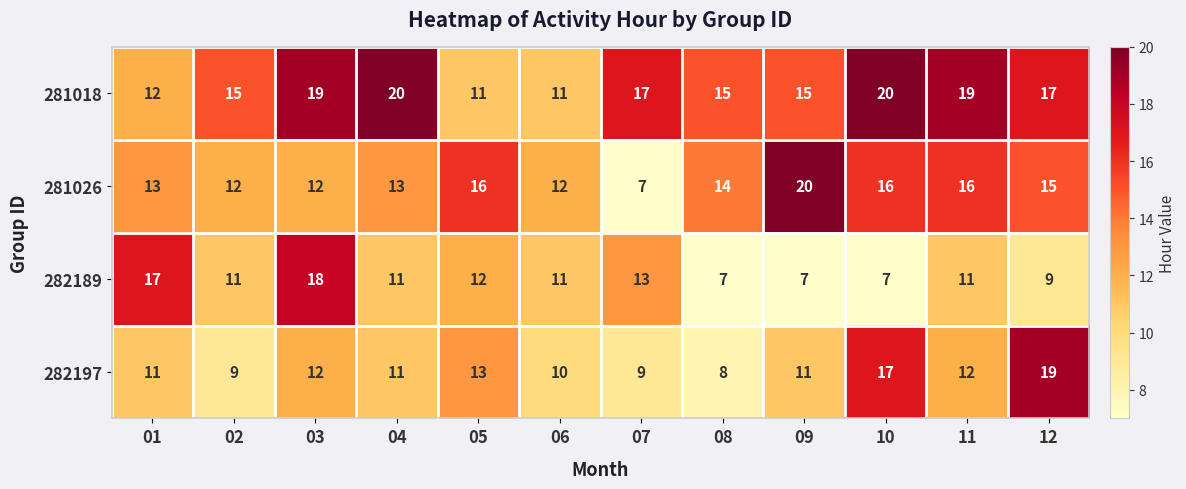

At which category is the sum across all series the highest?

03